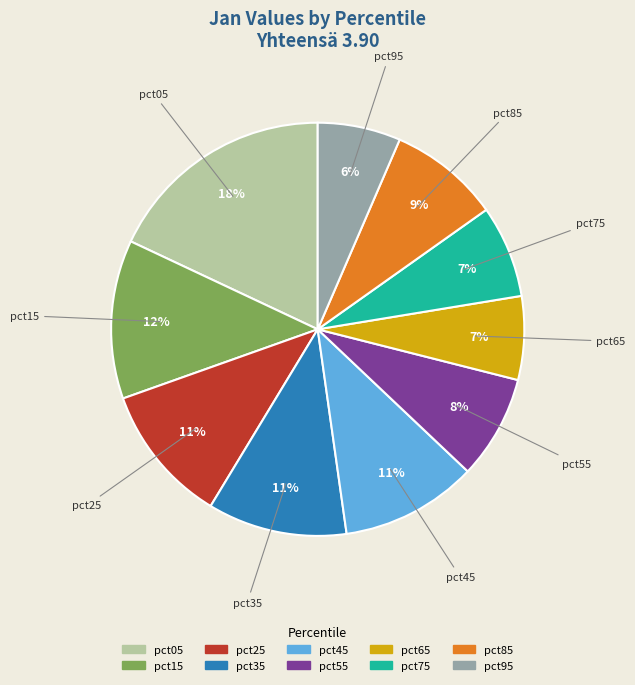

How many segments does this pie chart have?

10